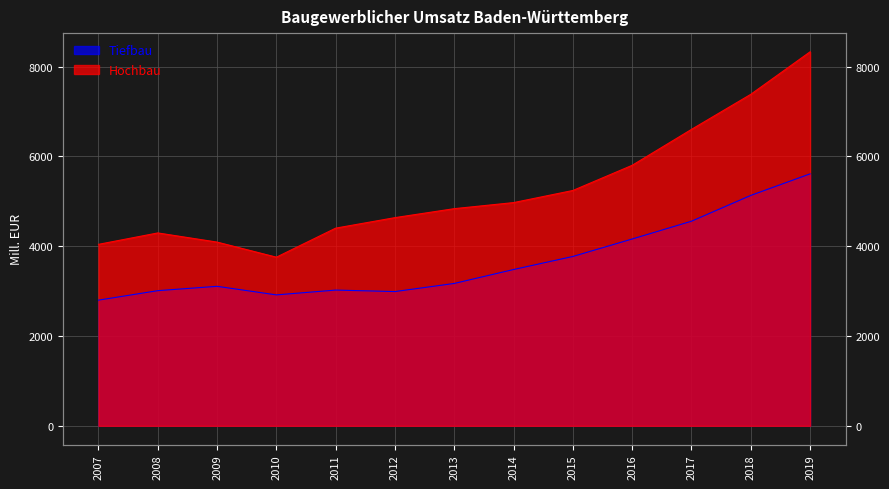

Rank the series at 2018 from highest to lowest value.

Hochbau, Tiefbau